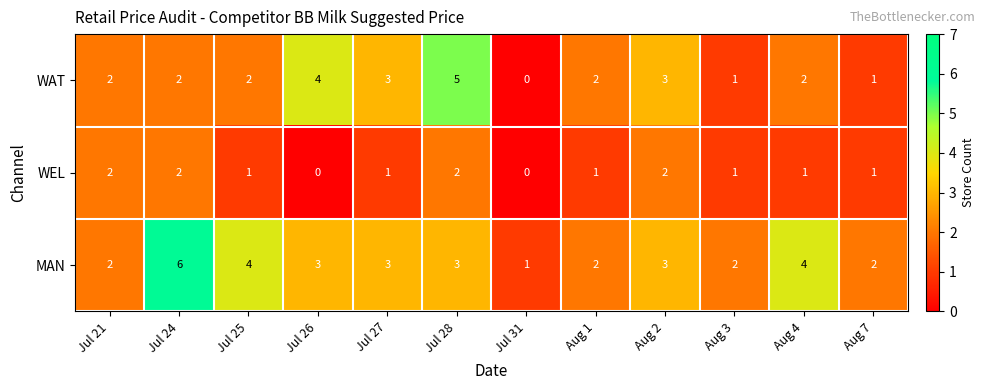

Which series changed the most between Aug 1 and Aug 7?

WAT